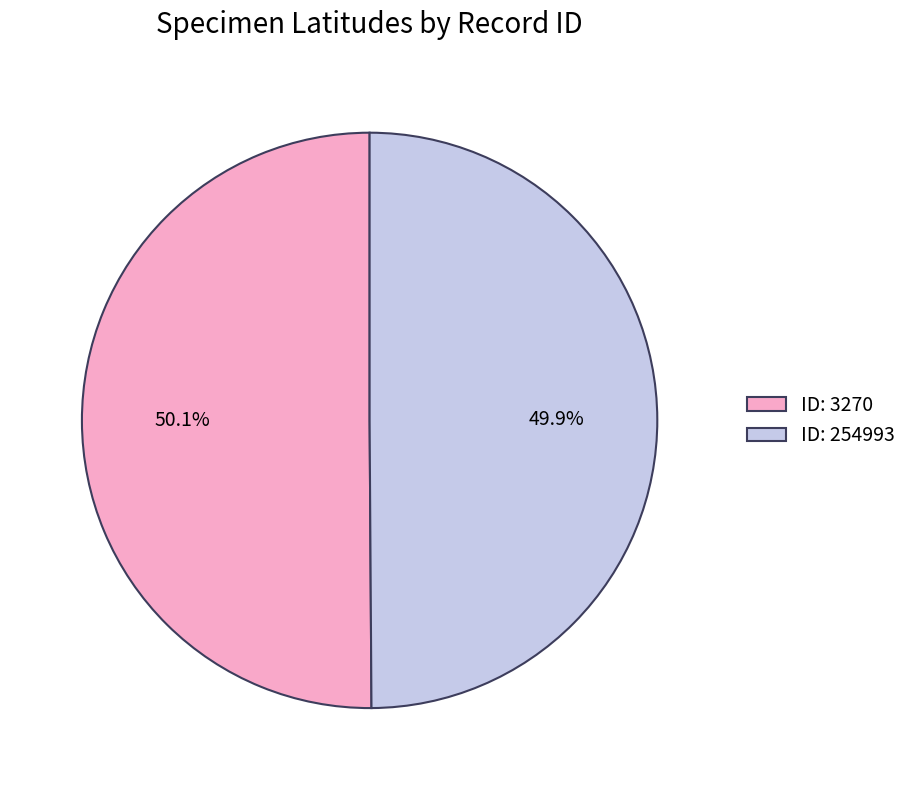

What is the ratio of the value at ID: 254993 to the value at ID: 3270?

1.0